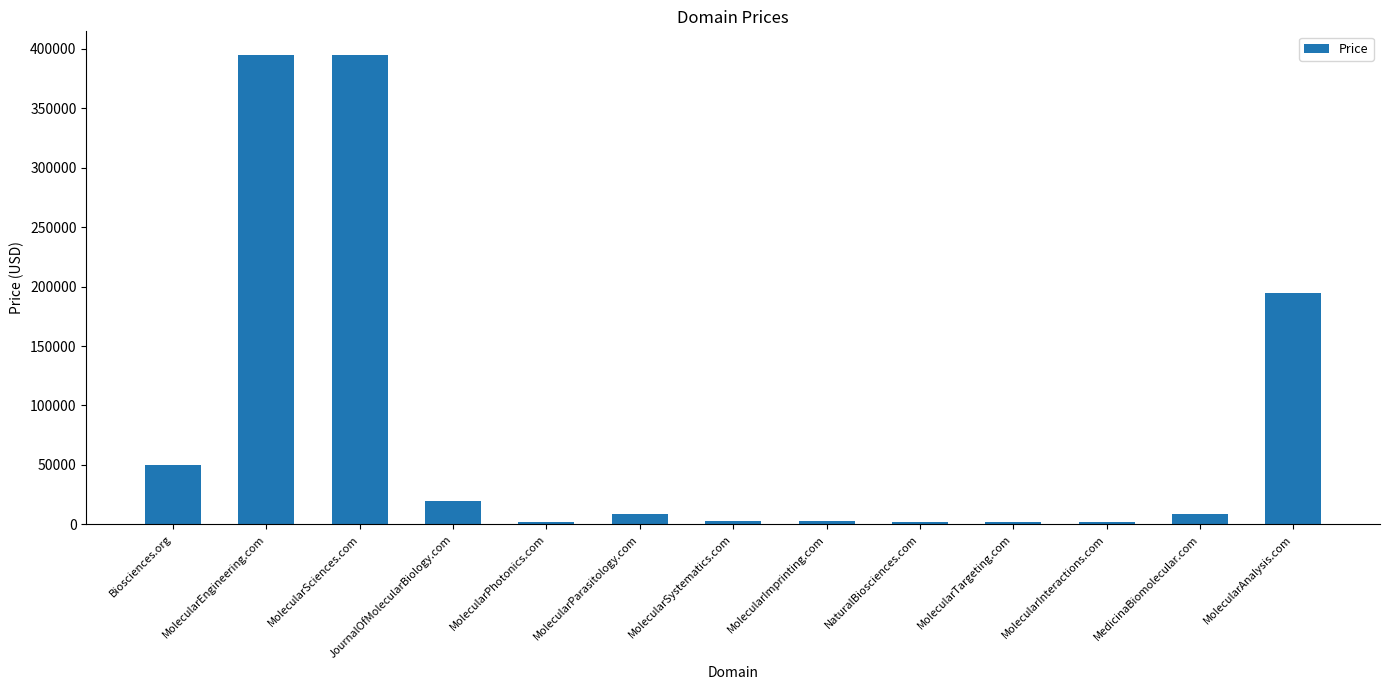

What is the sum of all values?

1085544